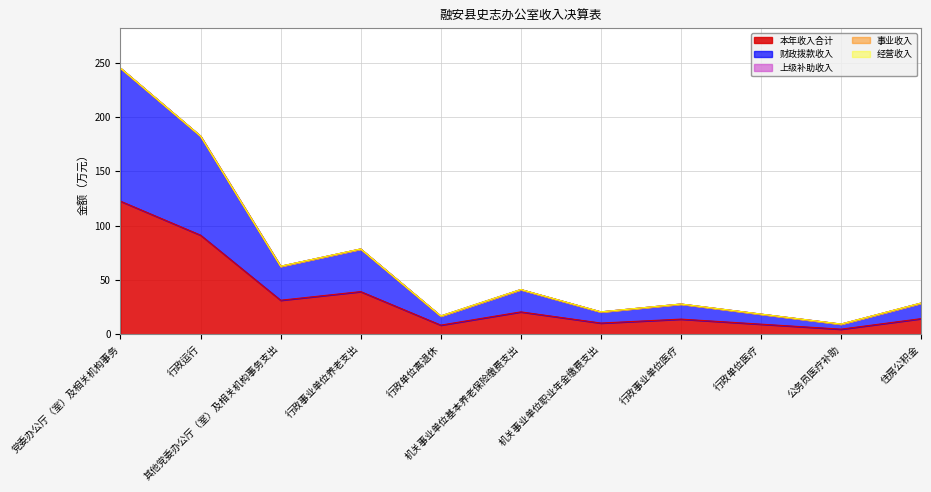

True or false: 经营收入 and 本年收入合计 cross at least once.

False